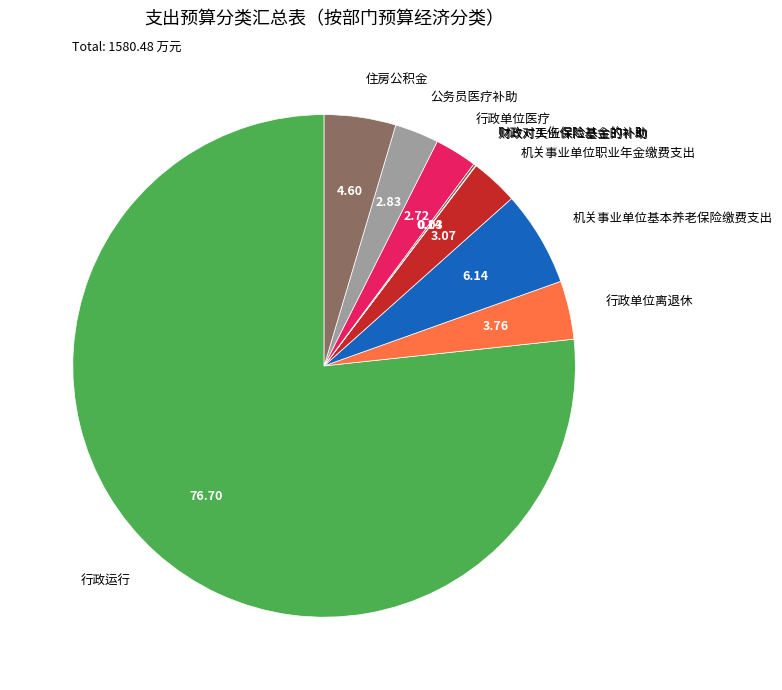

Is there any slice that represents more than half of the pie?

Yes